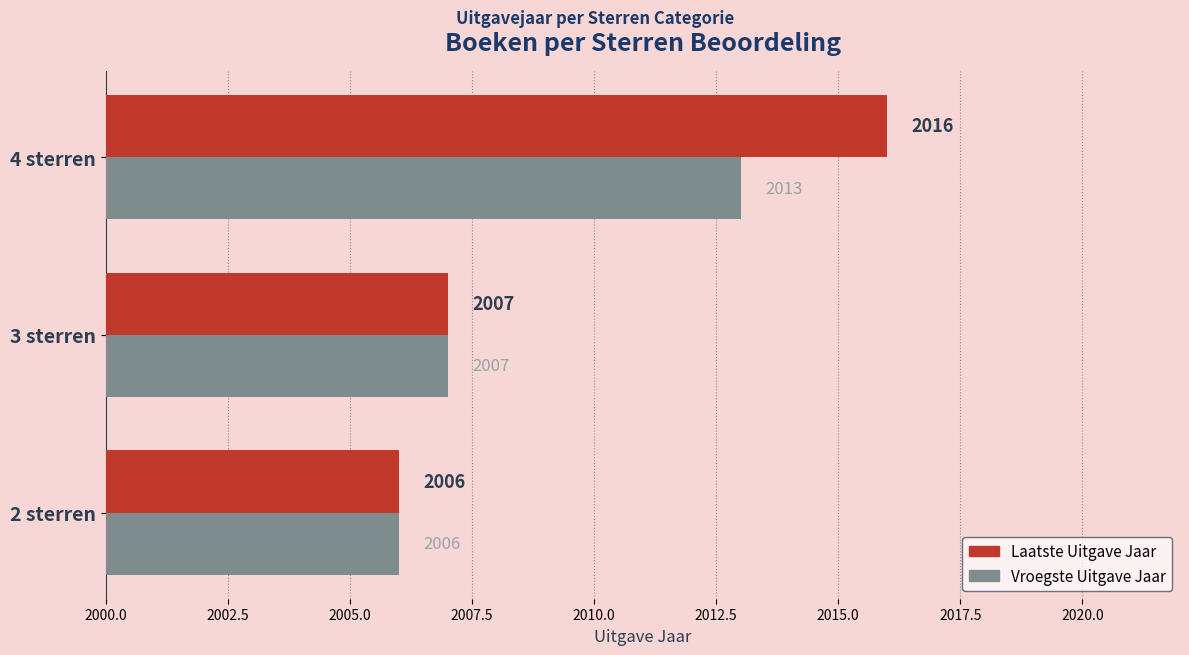

How many Laatste Uitgave Jaar values are between 2006 and 2016?

3